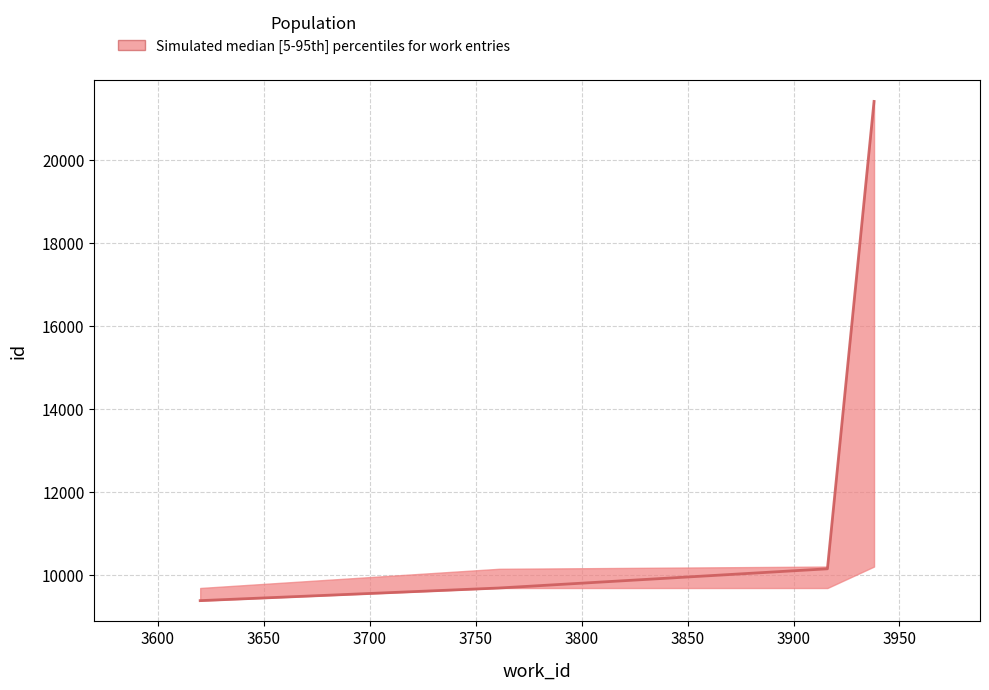

True or false: id_median has a value of 9697 at 3761.

True